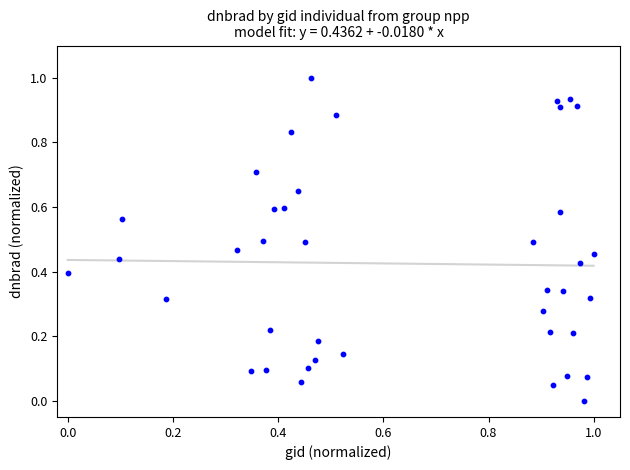

What is the range of X values (max minus min)?

1.0